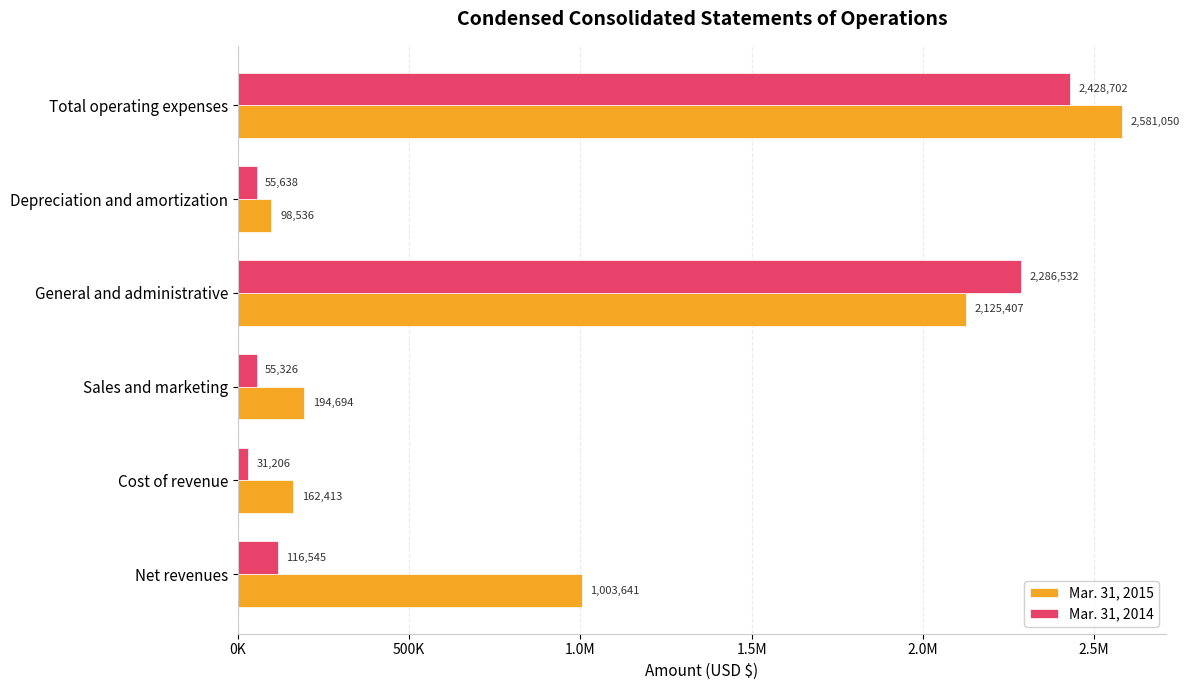

What are all the series names shown in the legend?

Mar. 31, 2015, Mar. 31, 2014